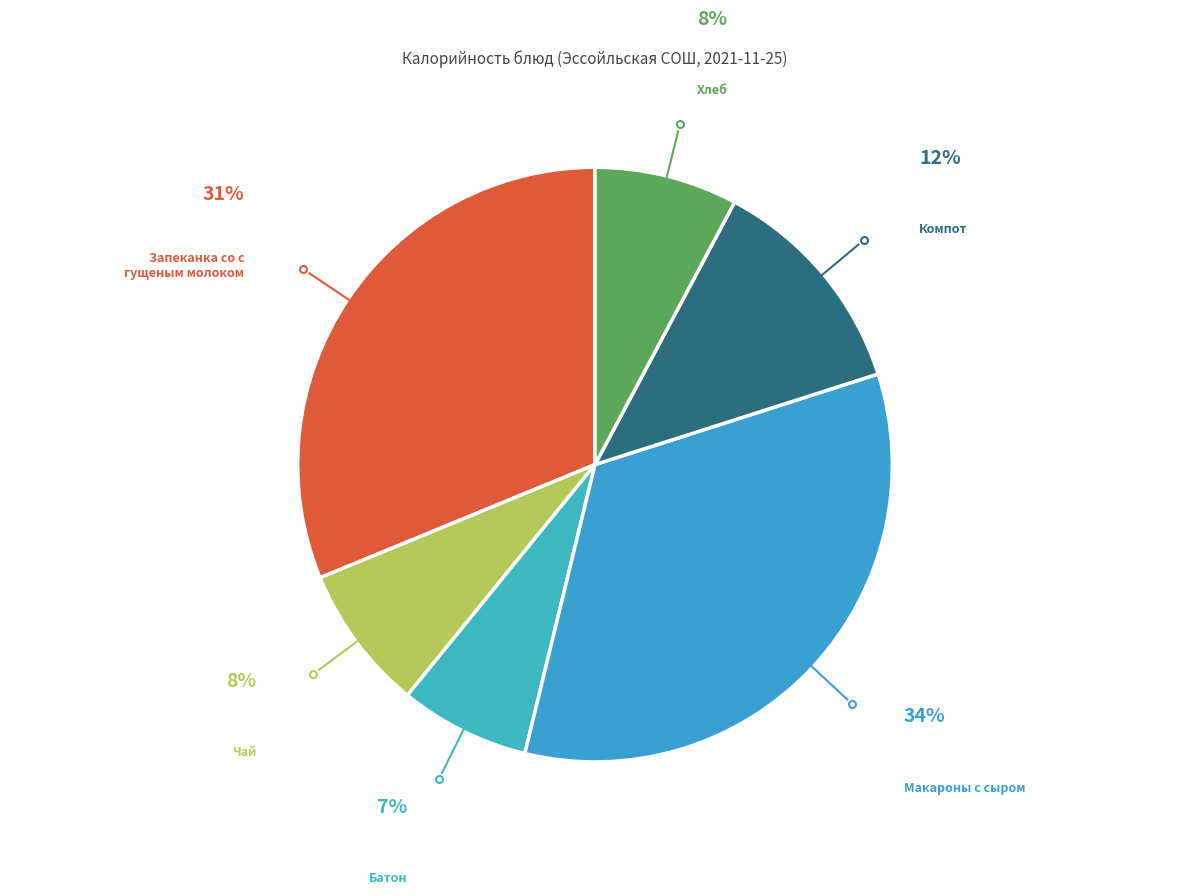

Rank the categories by value from lowest to highest.

Батон, Хлеб, Чай, Компот, Запеканка со сгущеным молоком, Макароны с сыром